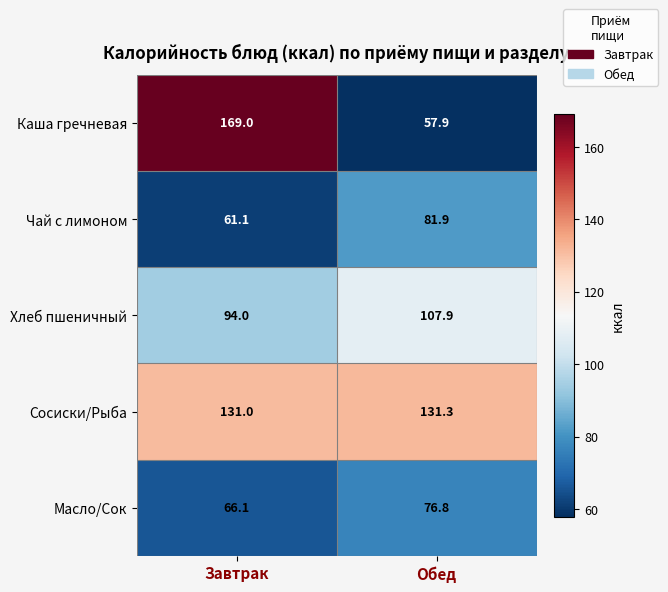

The value of Чай с лимоном at Завтрак is 61.1. True or false?

True